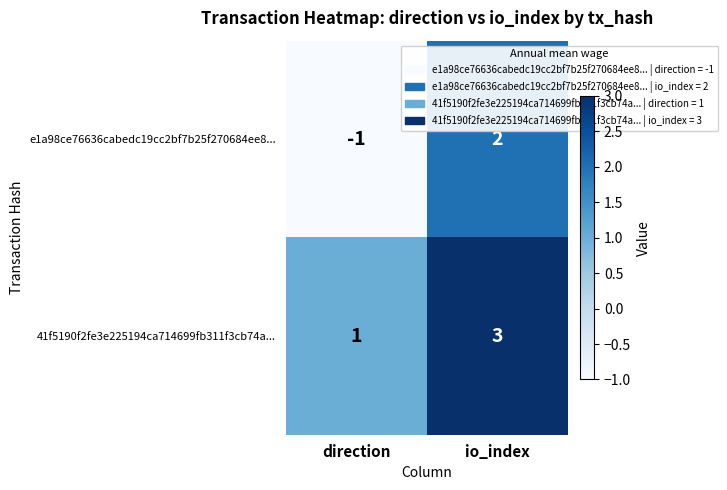

Where is 41f5190f2fe3e225194ca714699fb311f3cb74a... nearest to the value 2?

direction